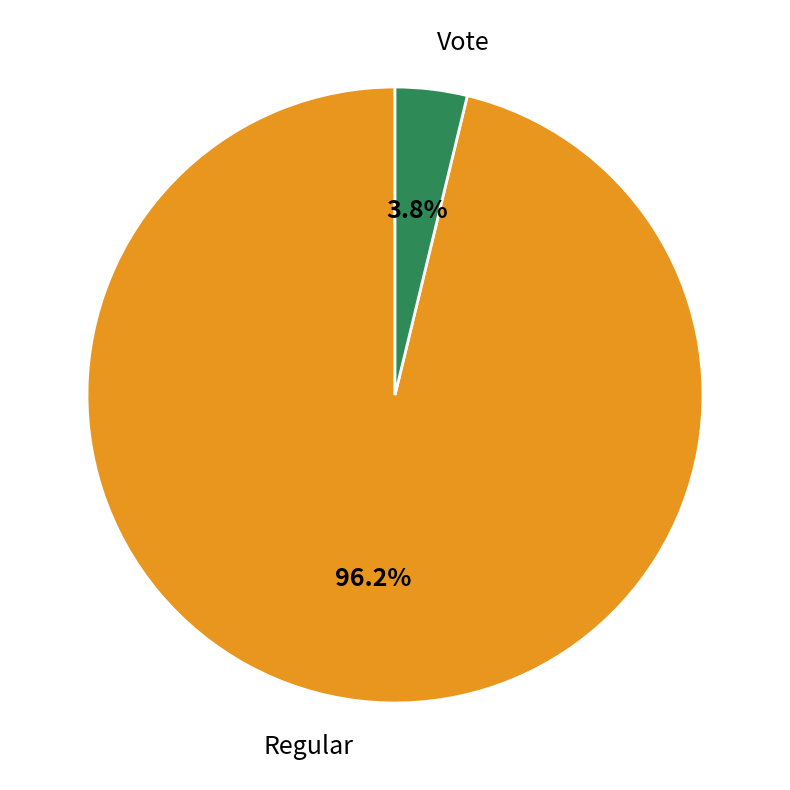

Which category has the biggest portion of the pie?

Regular